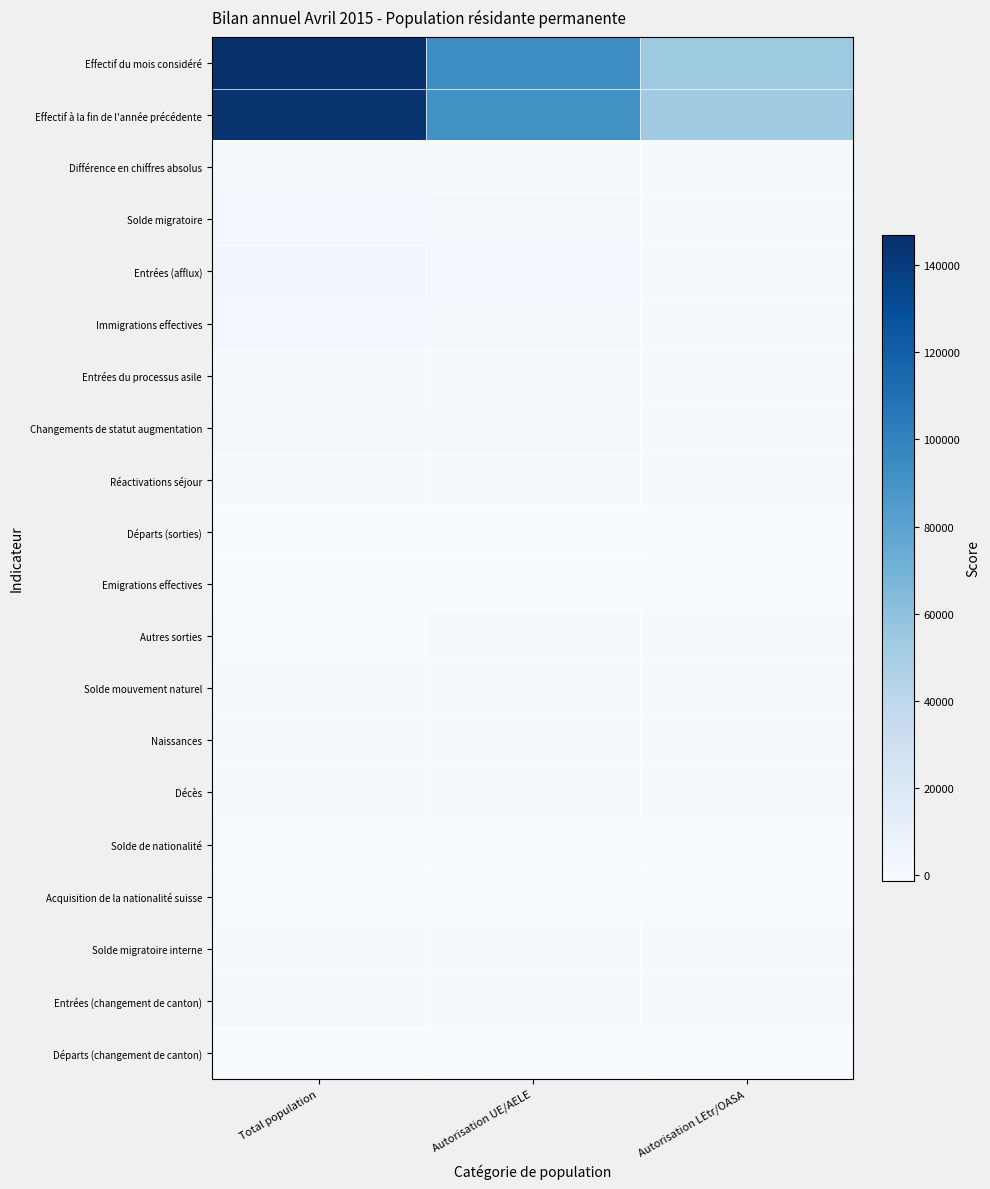

Reading left to right, transcribe all the data shown in this chart.

Effectif du mois considéré: Total population=146931	Autorisation UE/AELE=93190	Autorisation LEtr/OASA=53741
Effectif à la fin de l'année précédente: Total population=144925	Autorisation UE/AELE=91786	Autorisation LEtr/OASA=53139
Différence en chiffres absolus: Total population=2006	Autorisation UE/AELE=1404	Autorisation LEtr/OASA=602
Solde migratoire: Total population=2264	Autorisation UE/AELE=1562	Autorisation LEtr/OASA=702
Entrées (afflux): Total population=3630	Autorisation UE/AELE=2696	Autorisation LEtr/OASA=934
Immigrations effectives: Total population=2263	Autorisation UE/AELE=1700	Autorisation LEtr/OASA=563
Entrées du processus asile: Total population=271	Autorisation UE/AELE=1	Autorisation LEtr/OASA=270
Changements de statut augmentation: Total population=1096	Autorisation UE/AELE=995	Autorisation LEtr/OASA=101
Réactivations séjour: Total population=255	Autorisation UE/AELE=159	Autorisation LEtr/OASA=96
Départs (sorties): Total population=-1357	Autorisation UE/AELE=-1113	Autorisation LEtr/OASA=-244
Emigrations effectives: Total population=-1349	Autorisation UE/AELE=-1106	Autorisation LEtr/OASA=-243
Autres sorties: Total population=-264	Autorisation UE/AELE=-180	Autorisation LEtr/OASA=-84
Solde mouvement naturel: Total population=313	Autorisation UE/AELE=133	Autorisation LEtr/OASA=180
Naissances: Total population=493	Autorisation UE/AELE=277	Autorisation LEtr/OASA=216
Décès: Total population=-180	Autorisation UE/AELE=-144	Autorisation LEtr/OASA=-36
Solde de nationalité: Total population=-563	Autorisation UE/AELE=-281	Autorisation LEtr/OASA=-282
Acquisition de la nationalité suisse: Total population=-564	Autorisation UE/AELE=-281	Autorisation LEtr/OASA=-283
Solde migratoire interne: Total population=-4	Autorisation UE/AELE=-6	Autorisation LEtr/OASA=2
Entrées (changement de canton): Total population=1045	Autorisation UE/AELE=809	Autorisation LEtr/OASA=236
Départs (changement de canton): Total population=-1049	Autorisation UE/AELE=-815	Autorisation LEtr/OASA=-234